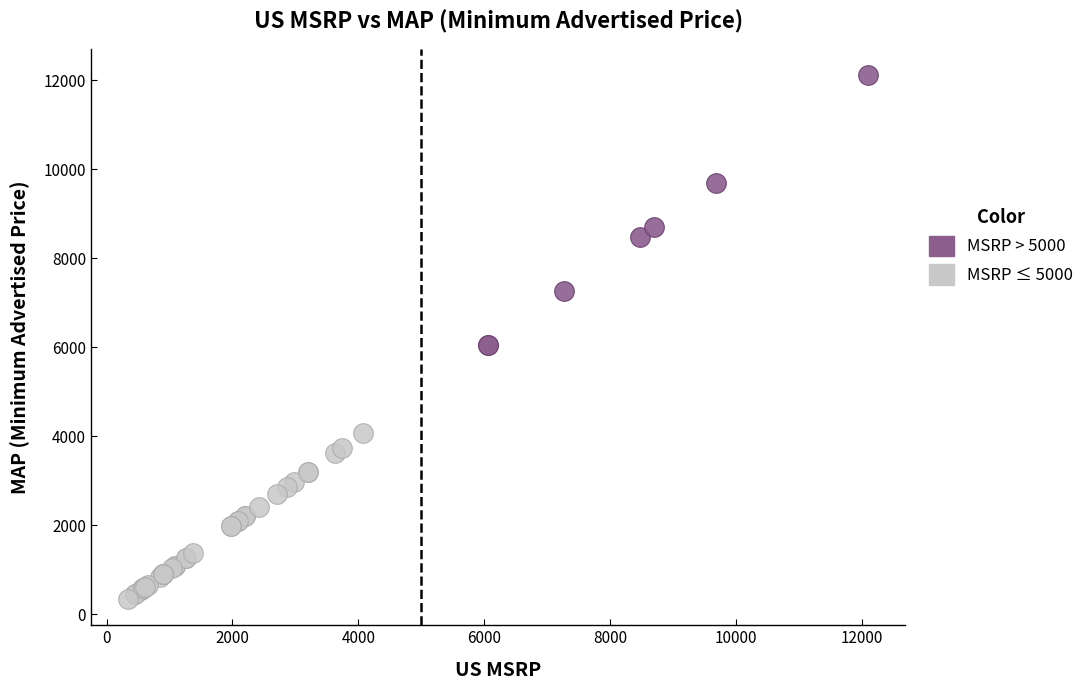

Which series contains the lowest Y value?

MSRP ≤ 5000